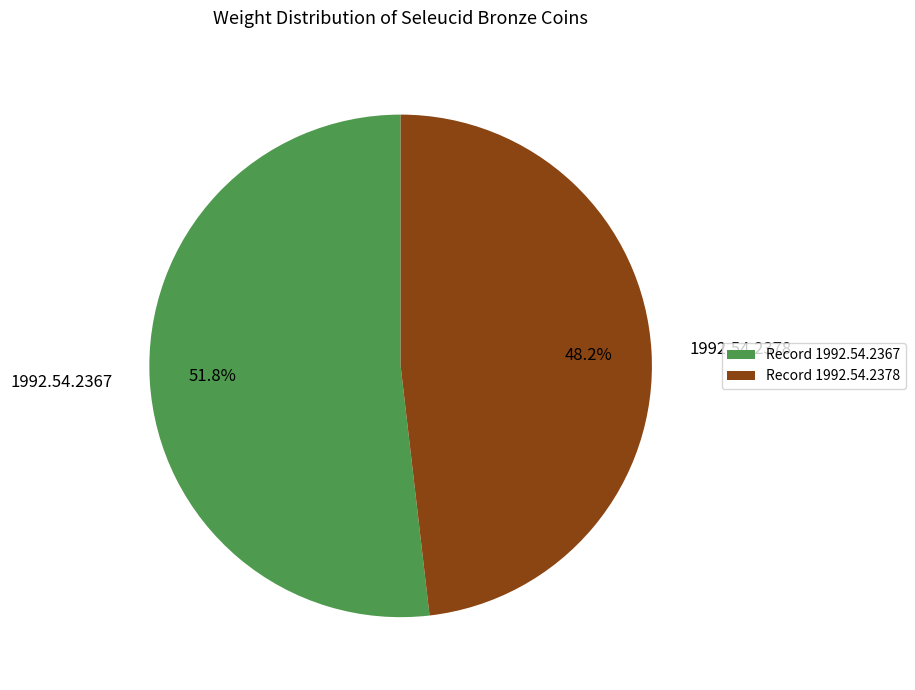

To the nearest percent, what portion does 1992.54.2378 represent?

48%